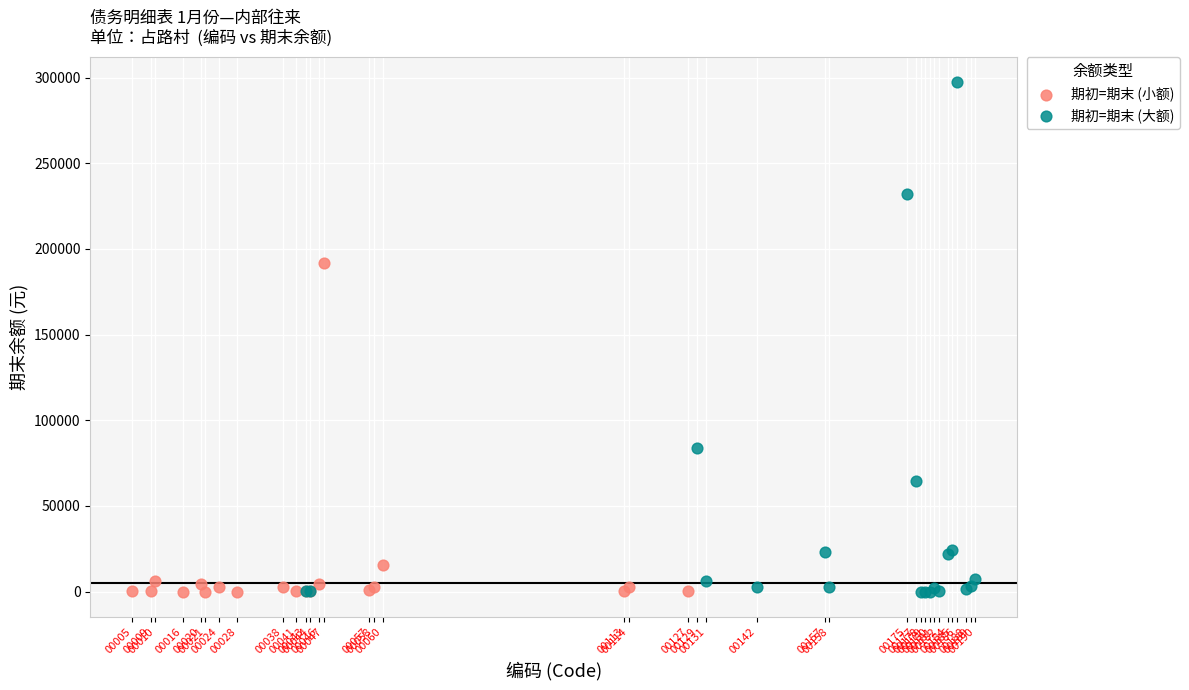

Which series has the widest spread of Y values?

期初=期末 (大额)